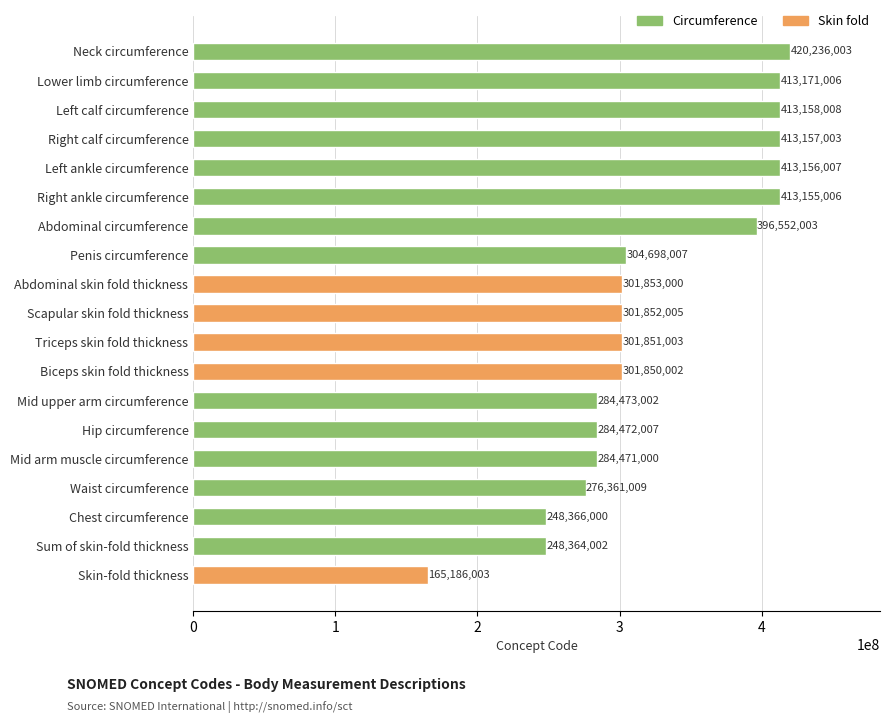

The chart shows a value of 480292472 at Scapular skin fold thickness. True or false?

False